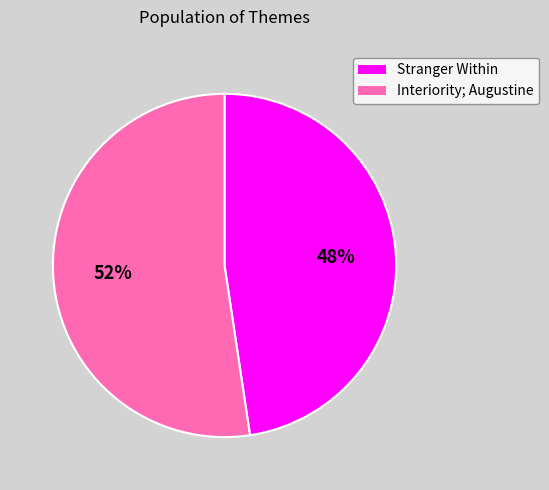

The Stranger Within slice represents 48% of the pie. True or false?

True